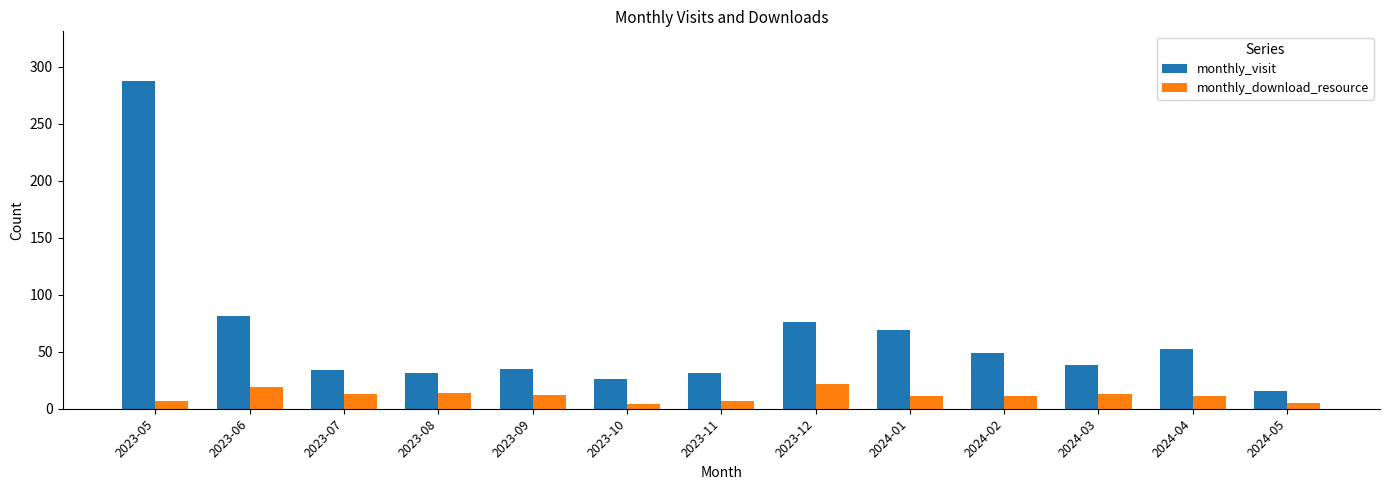

At which label does monthly_visit reach its minimum?

2024-05